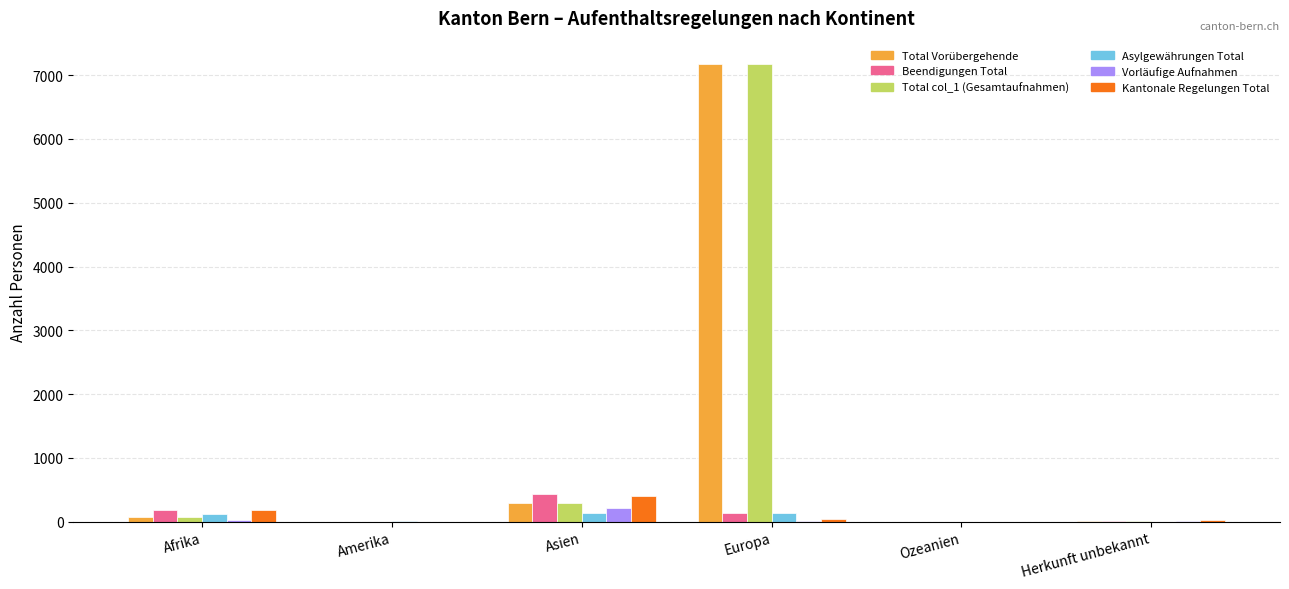

How many groups of bars are there?

6